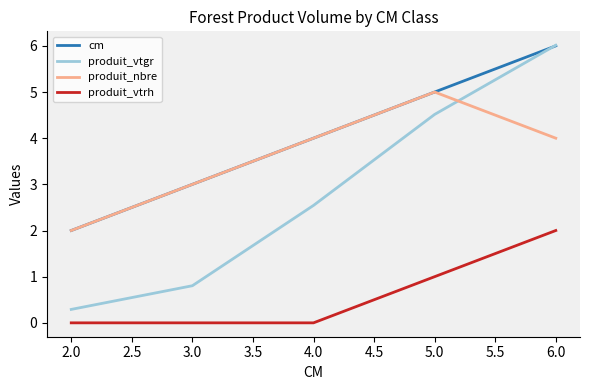

Which category has the lowest value in the produit_nbre series?

2.0